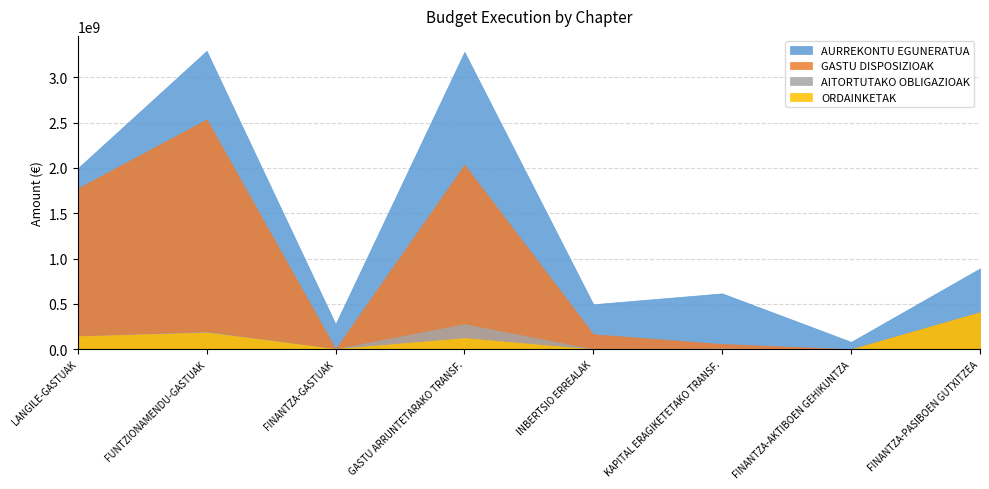

Count the number of data series in this chart.

4